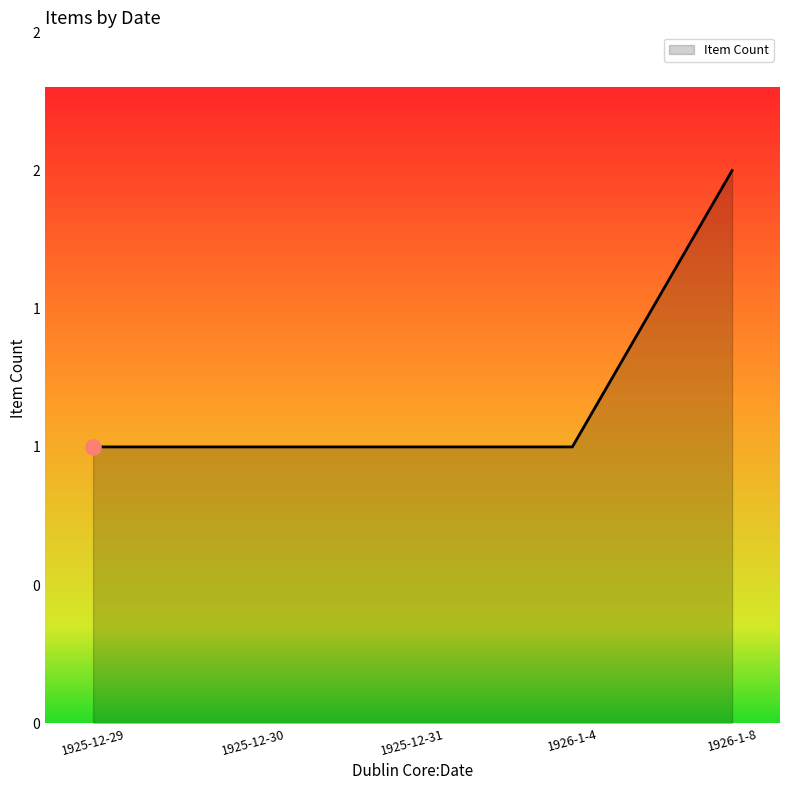

Does the chart have visible grid lines?

No